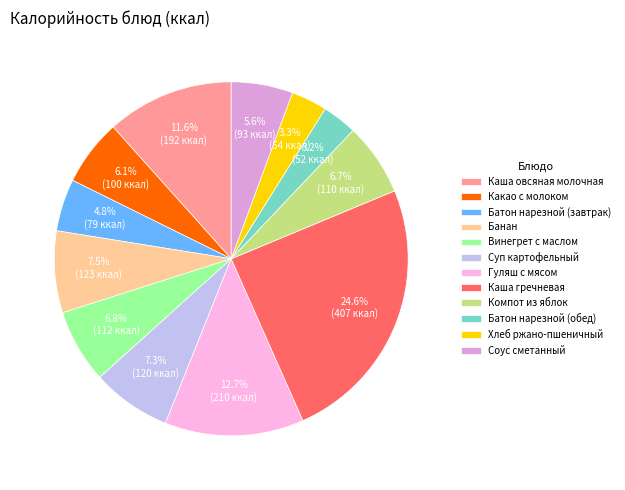

Is there a majority slice in this chart?

No